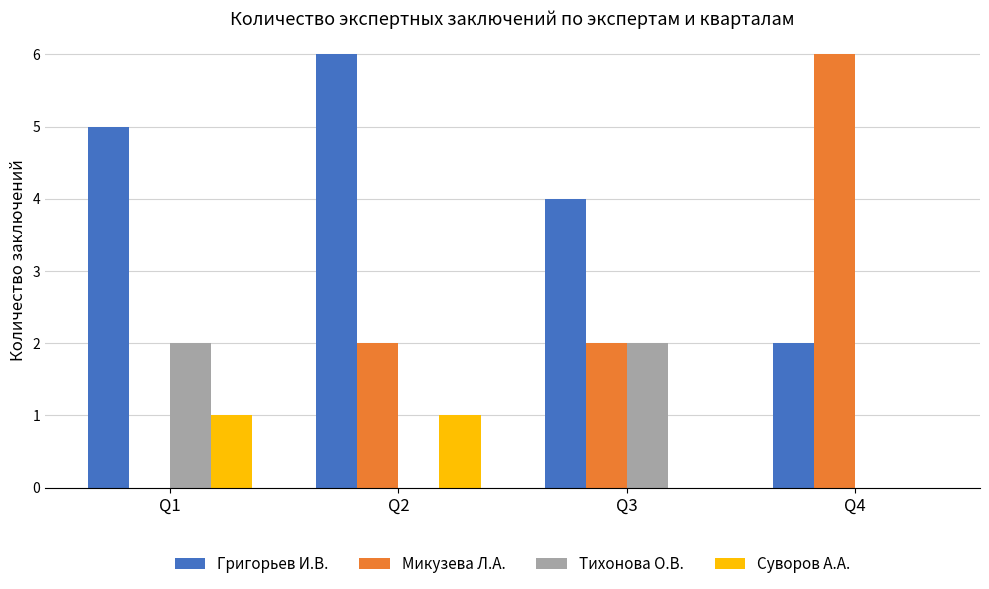

Are the bars grouped side by side (vs. stacked)?

Yes